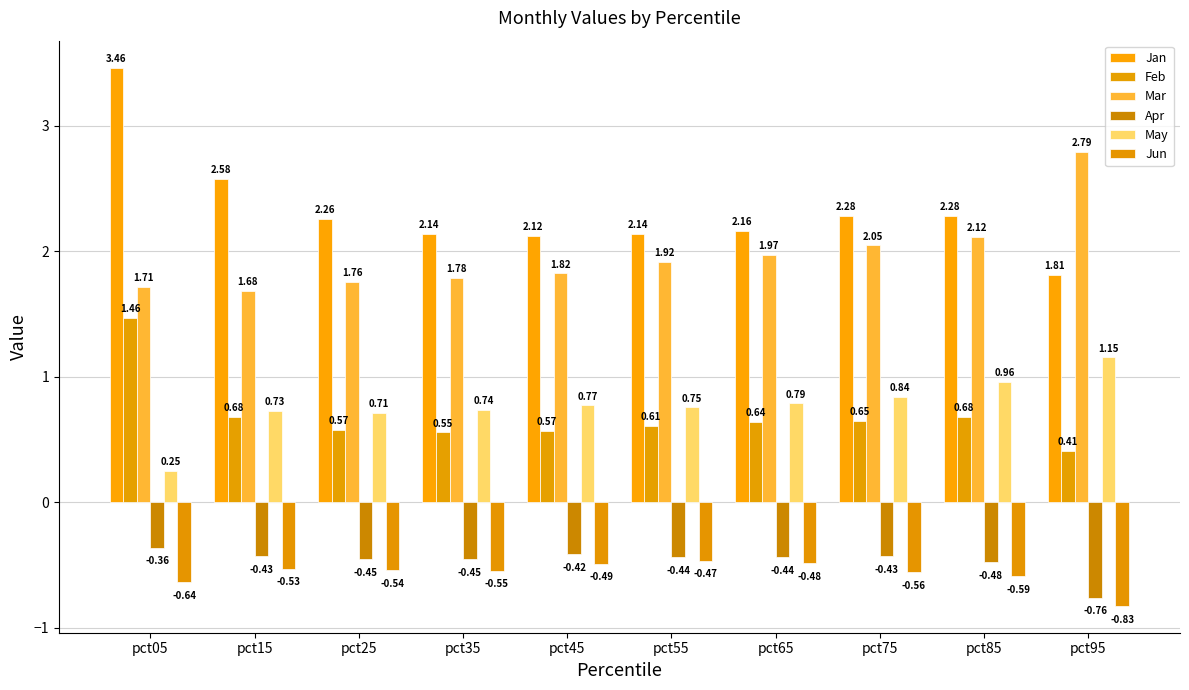

Rank the series at pct75 from highest to lowest value.

Jan, Mar, May, Feb, Apr, Jun